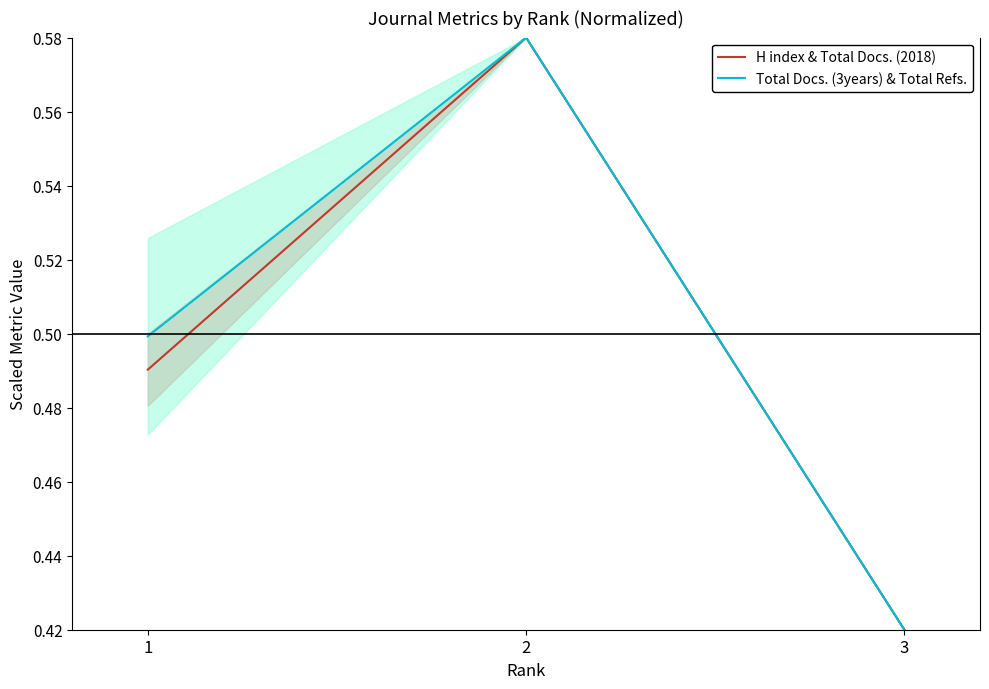

Count the number of categories in the chart.

3